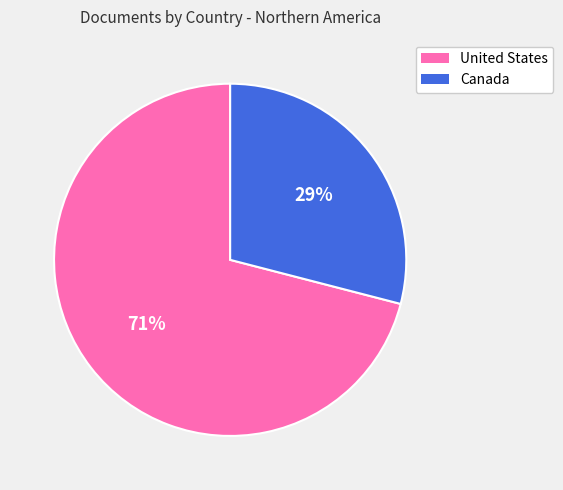

Is it true that United States is 82% of the pie?

False